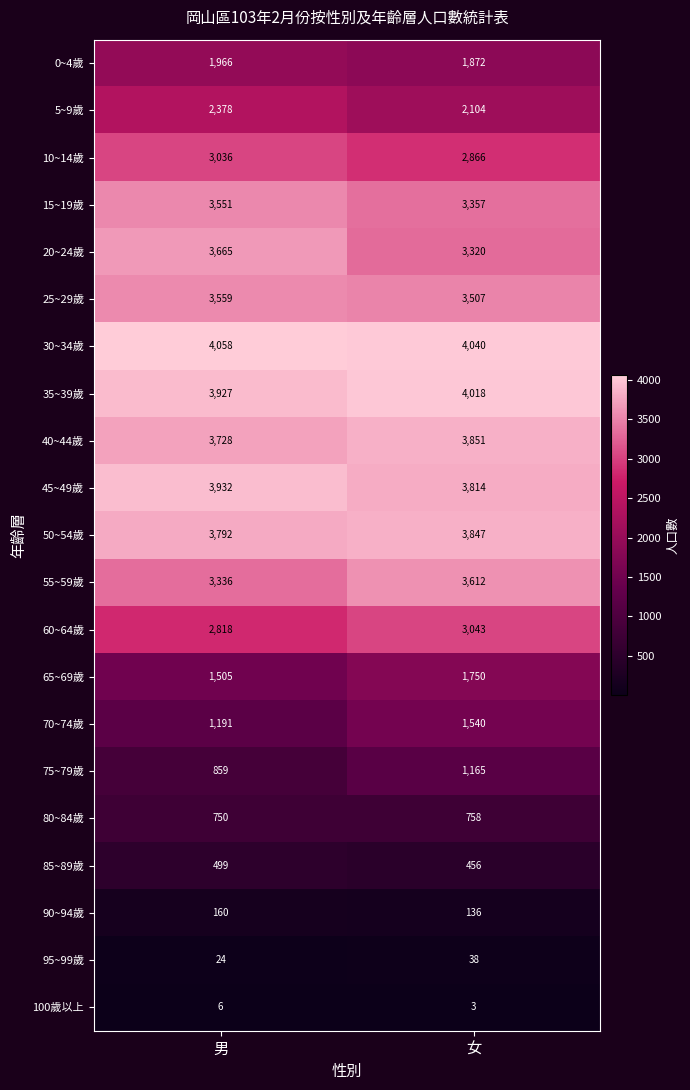

True or false: 75~79歲 has a value of 1417 at 男.

False